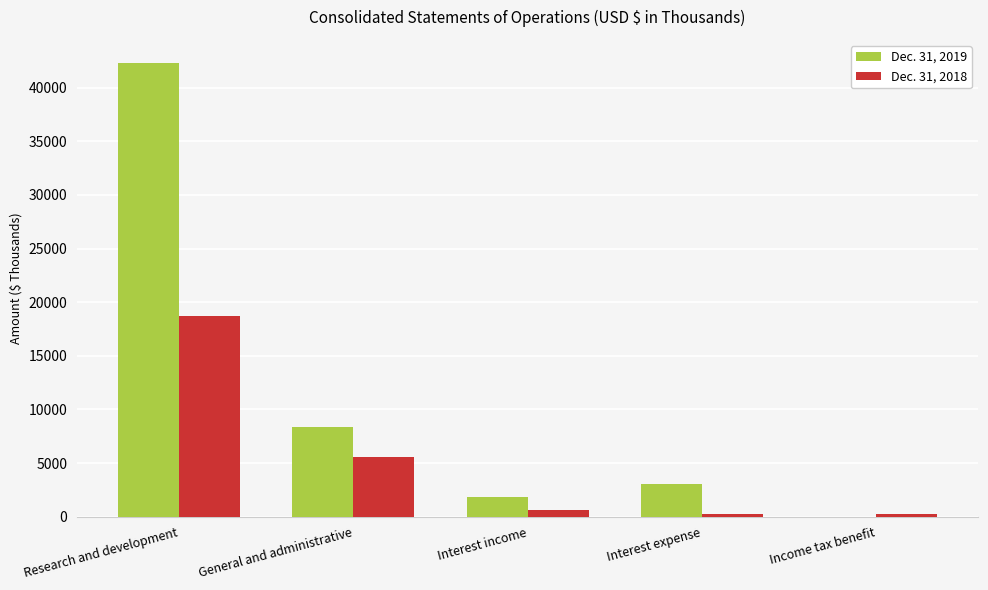

The Dec. 31, 2019 series shows 5547 at General and administrative. True or false?

False